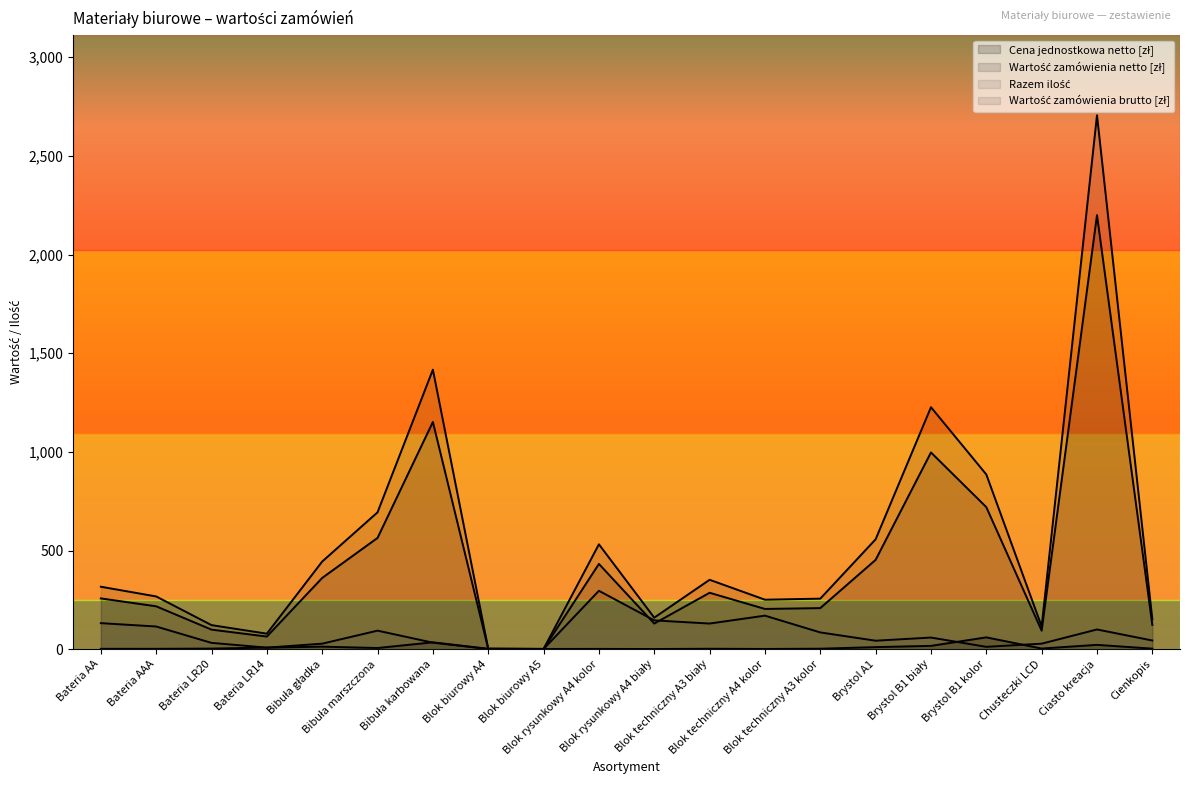

What is the difference between the highest and lowest values at Brystol B1 kolor?

873.6